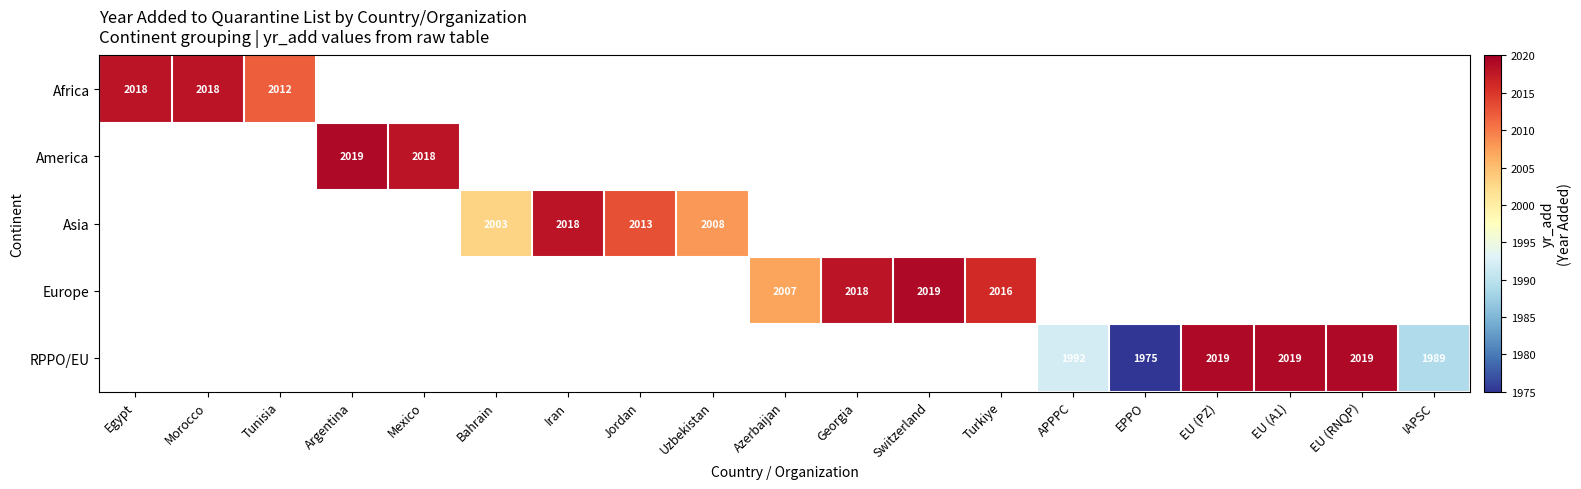

True or false: Europe has a value of 2016 at Turkiye.

True